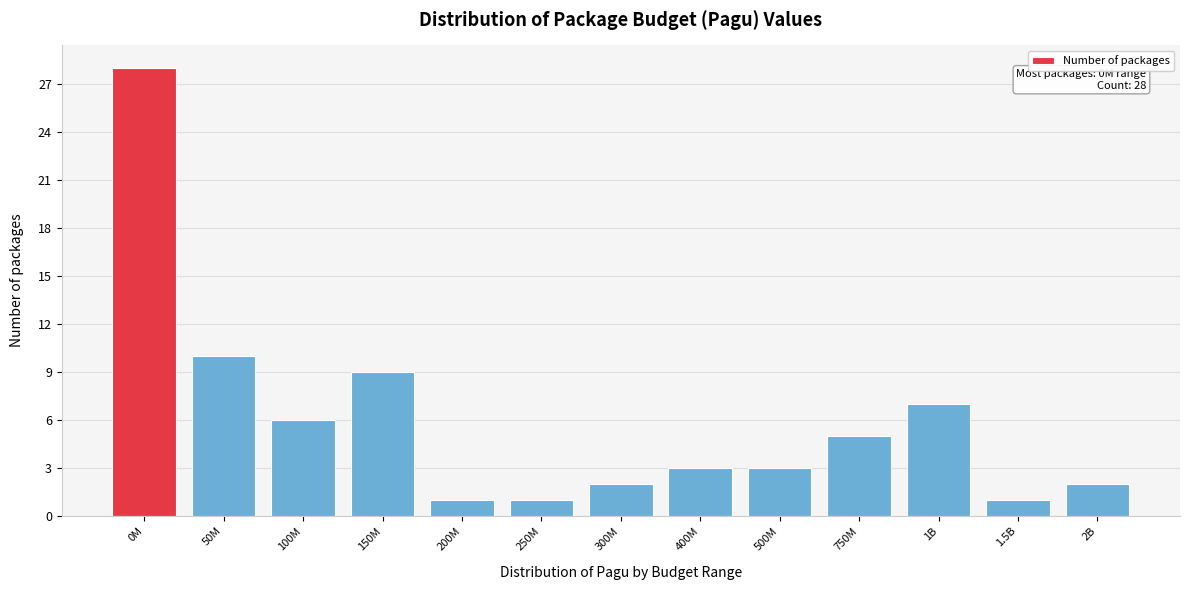

Reading left to right, transcribe all the data shown in this chart.

28	10	6	9	1	1	2	3	3	5	7	1	2